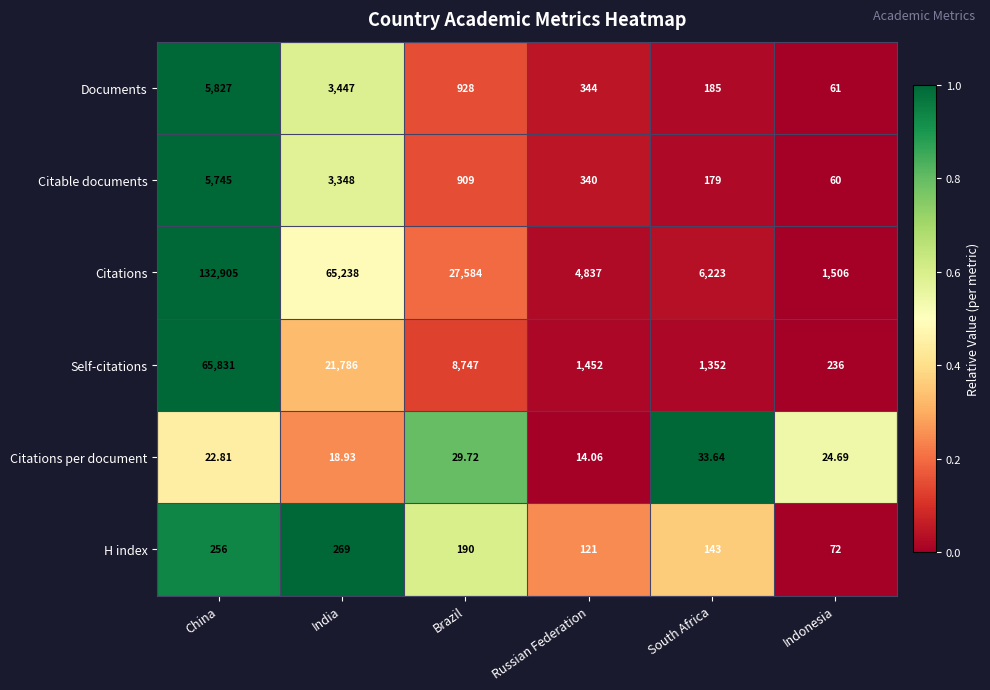

Which series has the largest total across all categories?

Citations